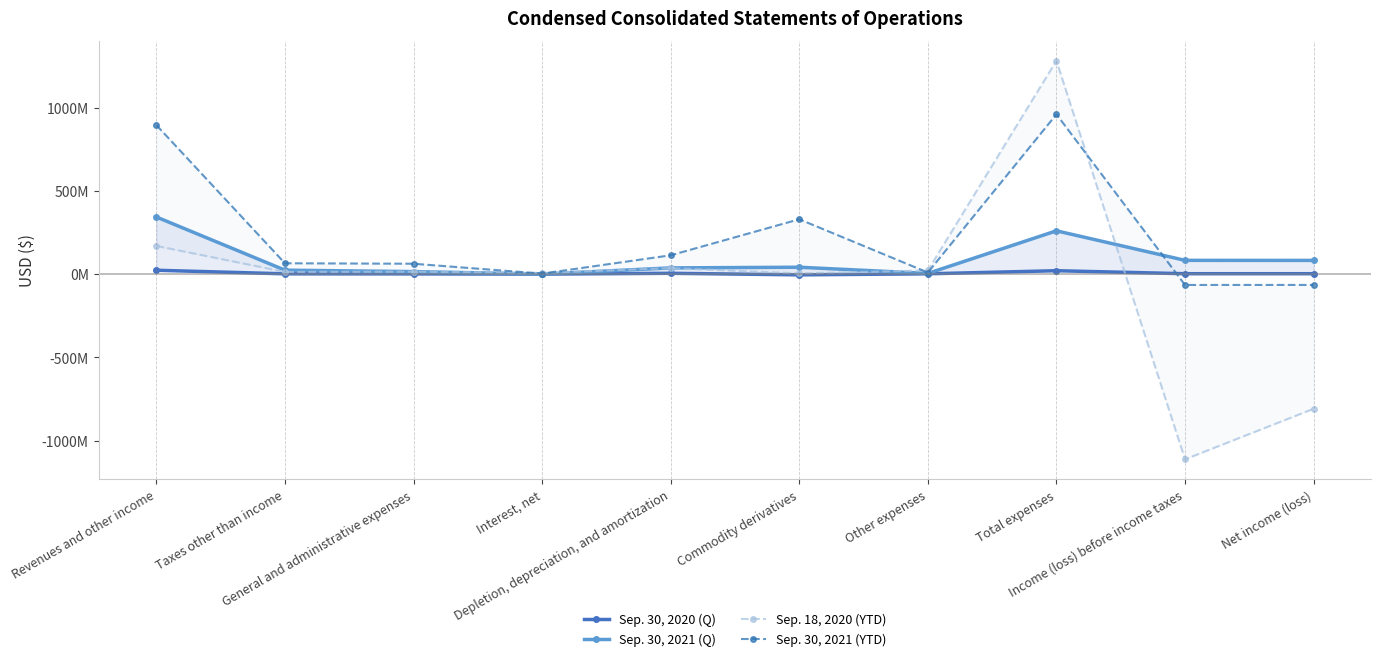

Is the value of Sep. 18, 2020 (YTD) at Taxes other than income greater than the value of Sep. 30, 2021 (Q) at Depletion, depreciation, and amortization?

No